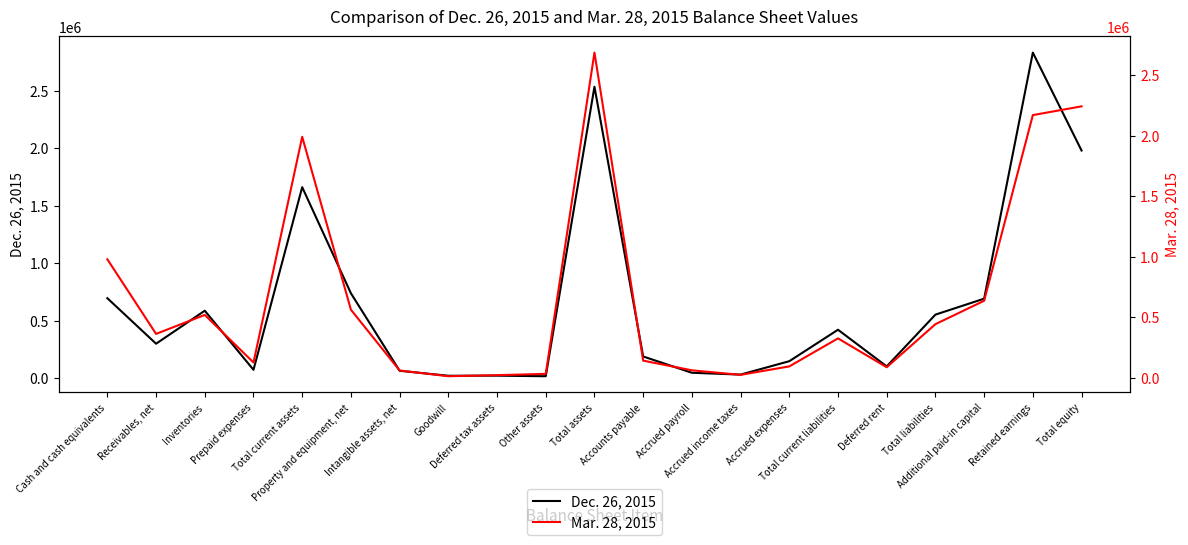

What is the label of the 8th point from the left?

Goodwill